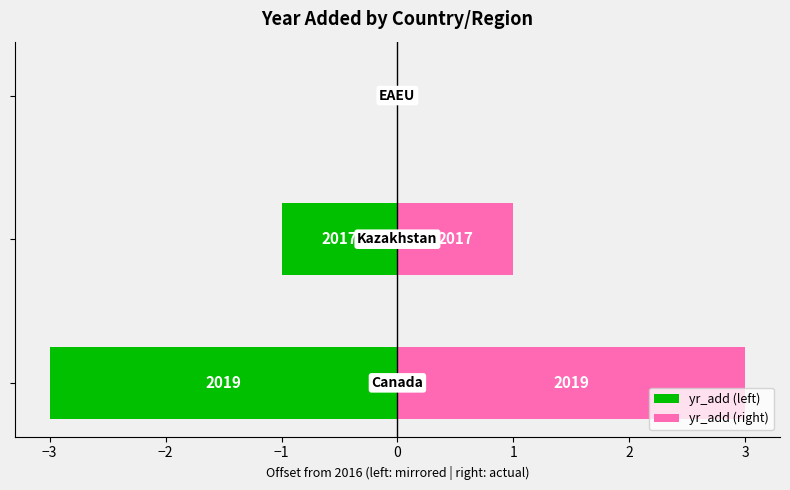

The yr_add (left) series shows -1 at −4. True or false?

False